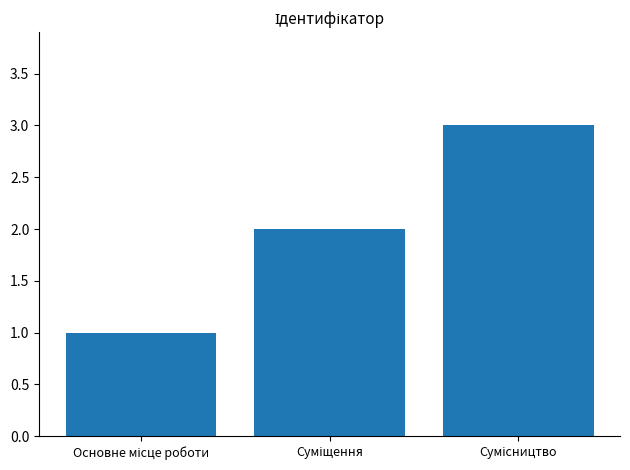

What is the greatest value displayed?

3